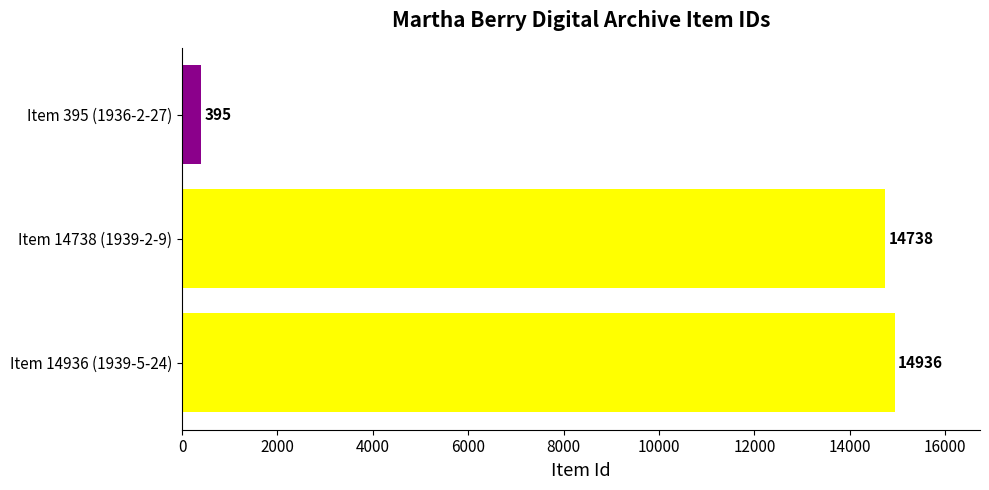

Reading bottom to top, what are all the values shown in this chart?

14936	14738	395